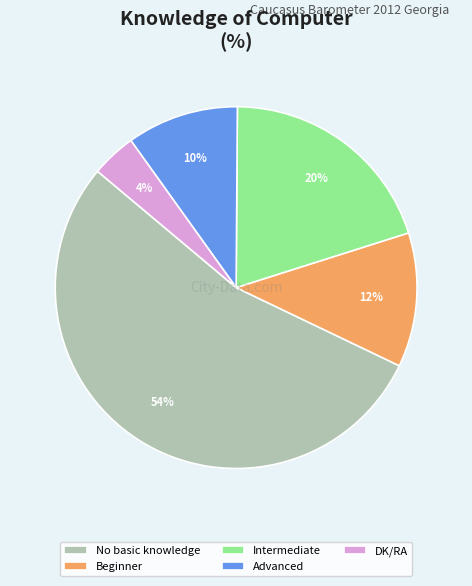

Is there any slice that represents more than half of the pie?

Yes